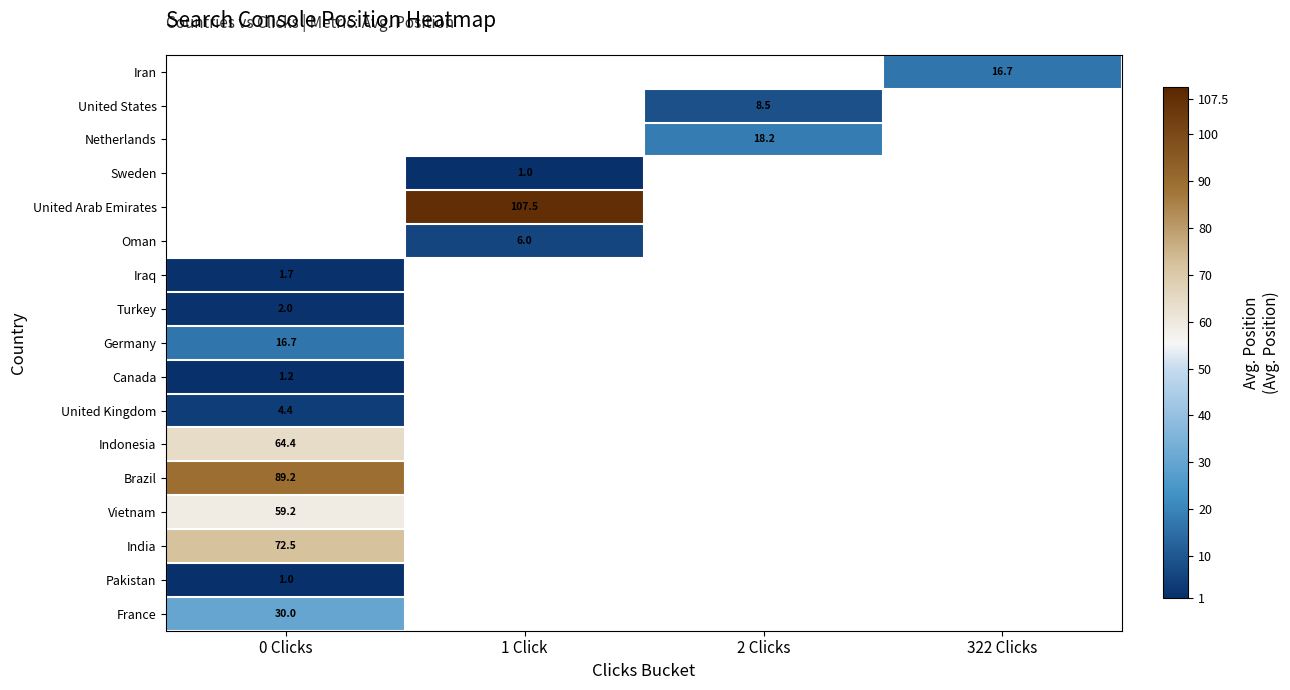

True or false: United States has a value of 8.5 at 2 Clicks.

True